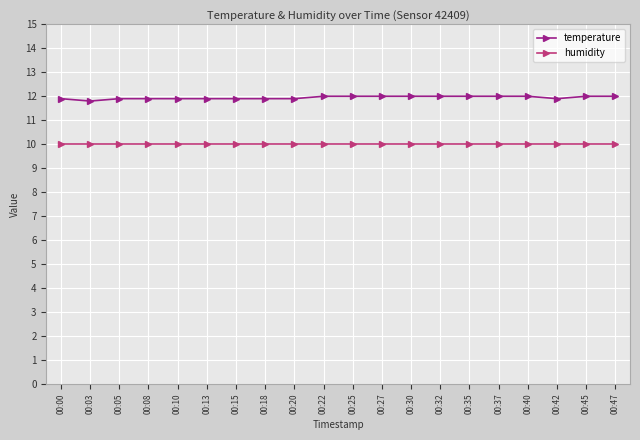

Does the chart have visible grid lines?

Yes